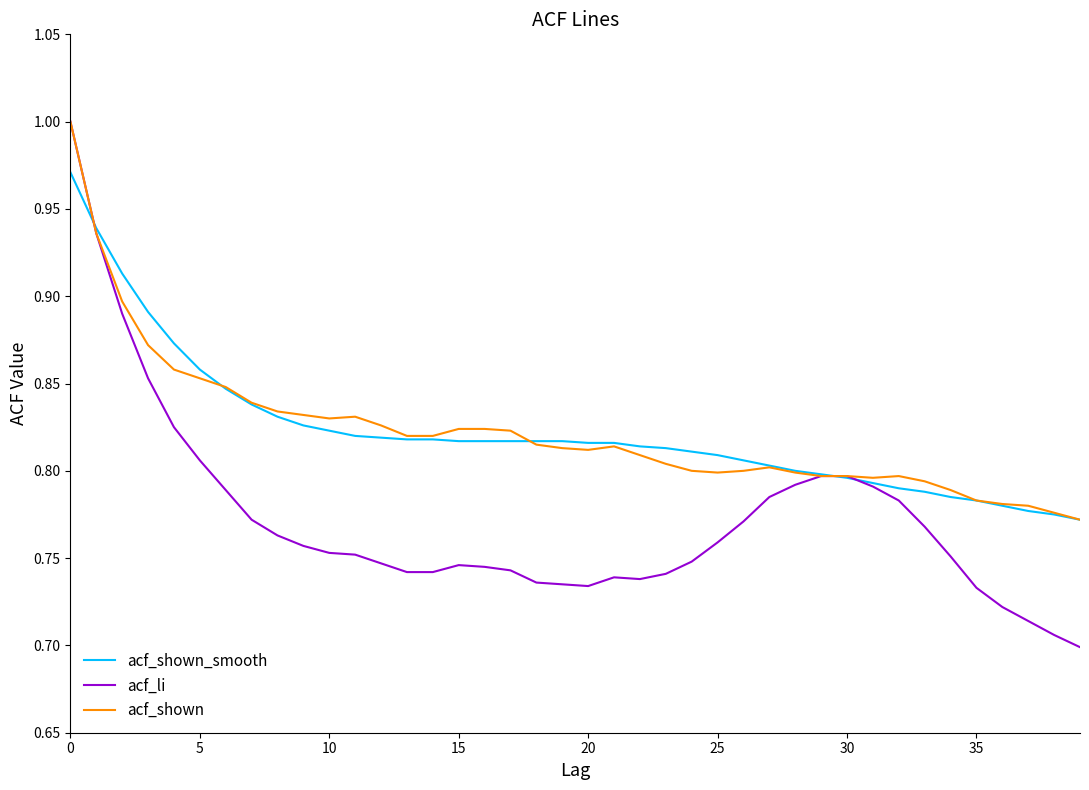

How many lines are shown in the chart?

3